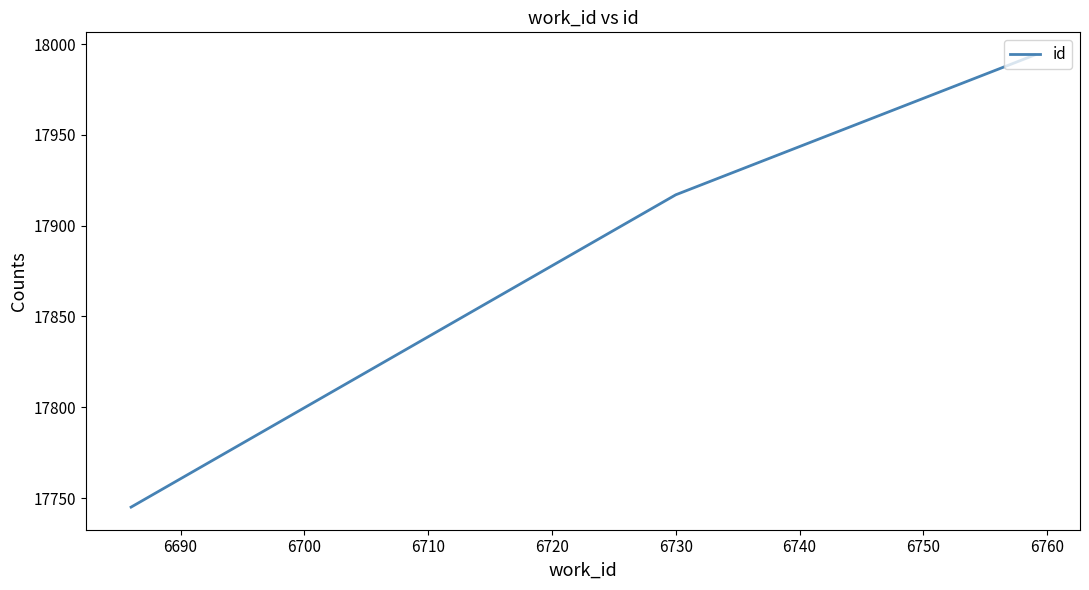

What is the difference between the maximum and second lowest values?

77